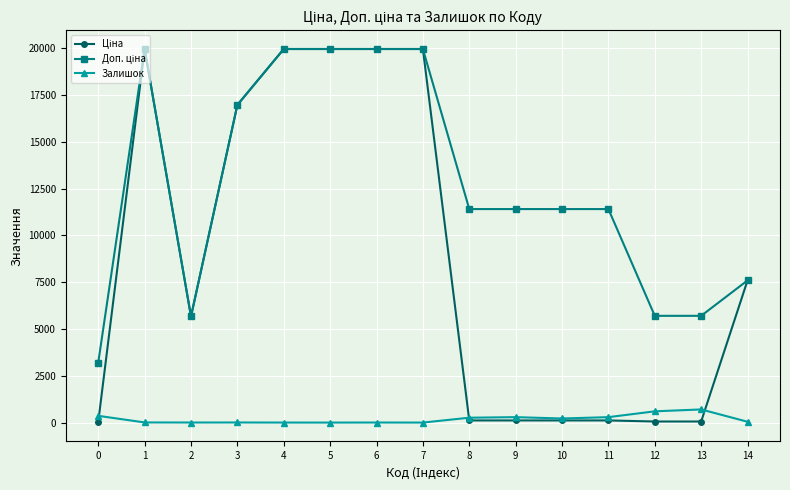

How many lines are shown in the chart?

3